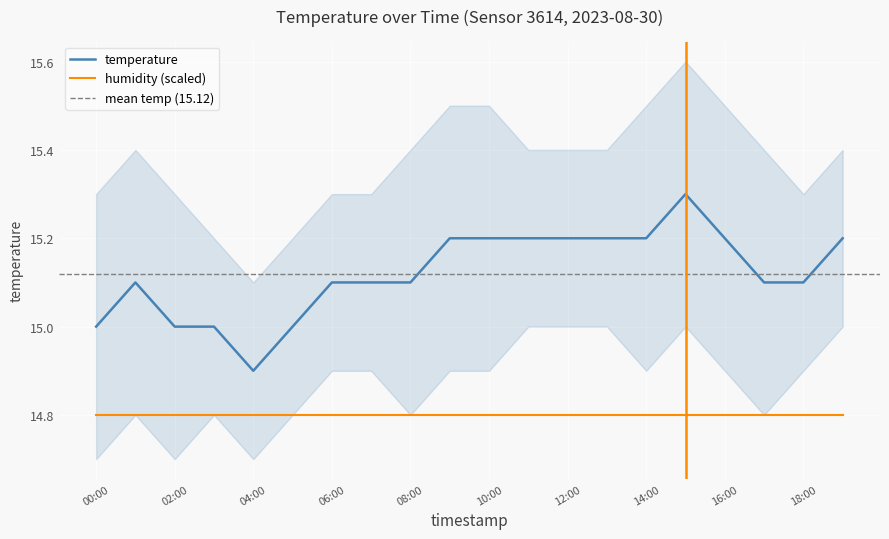

What is the sum of all values?

302.4